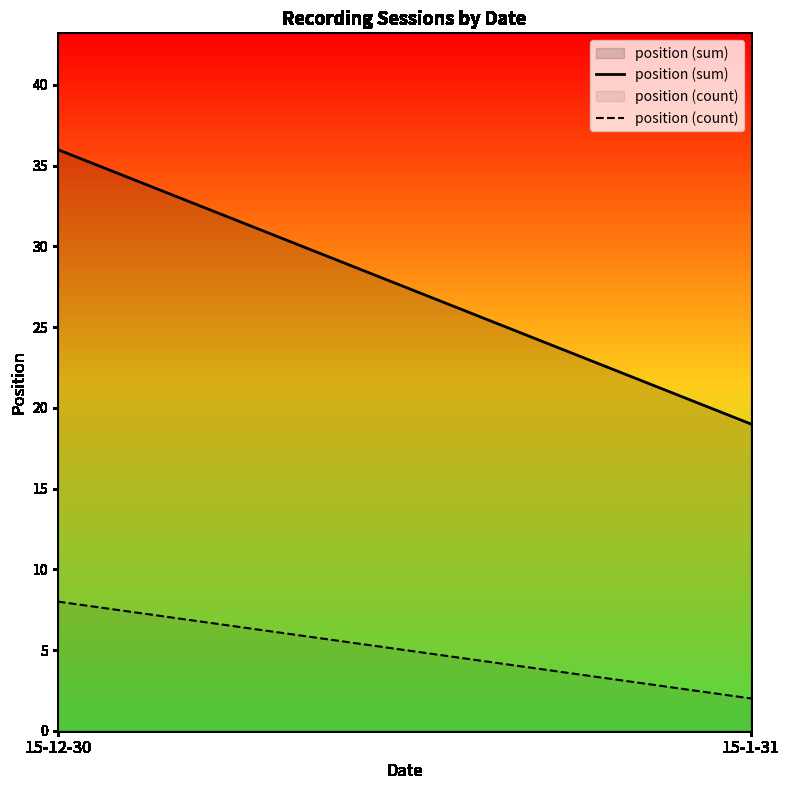

Reading right to left, transcribe all the data shown in this chart.

position (sum): 19	36
position (count): 2	8